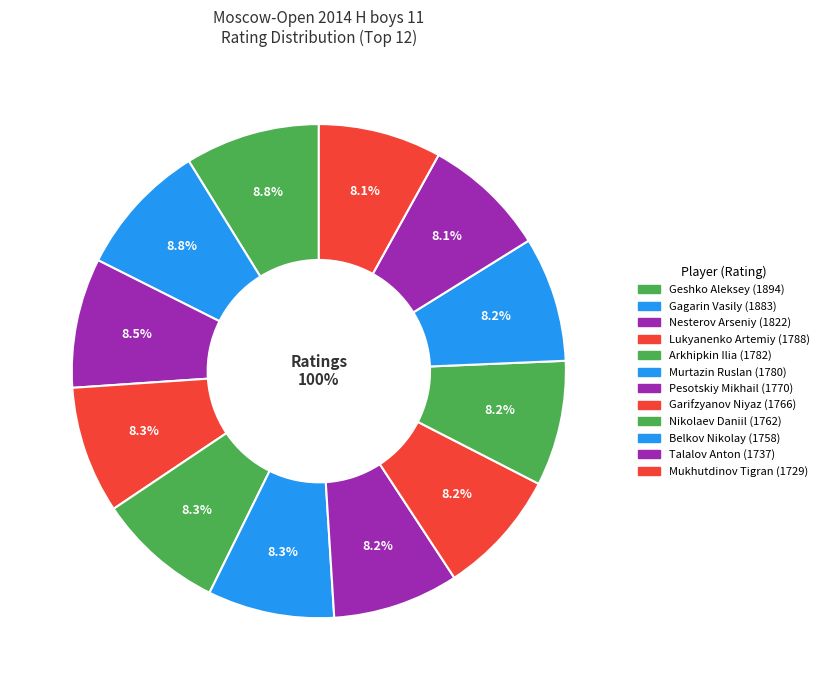

What is the smallest slice in the pie chart?

Mukhutdinov Tigran